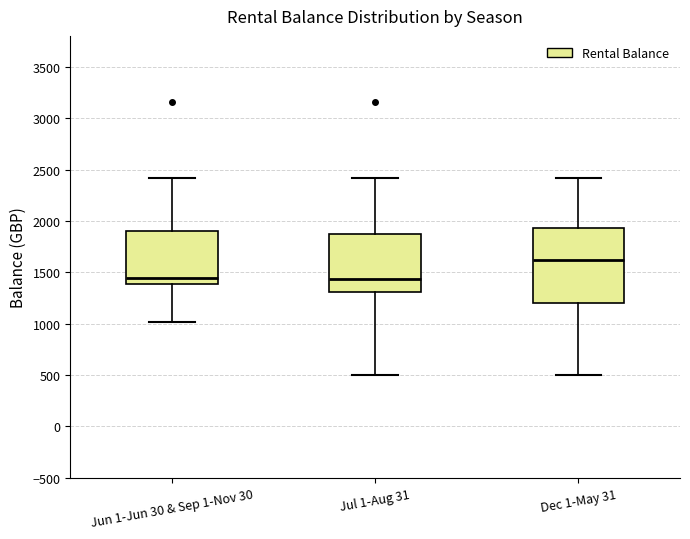

Reading left to right, transcribe this box plot: for each box, give where its median line is, the range the box spans, and where its two whiskers end, as read against the y-axis. The values are not printed on the chart, so give them approximately, as read against the axis.

Jun 1-Jun 30 & Sep 1-Nov 30: median 1450, box 1400 to 1900, whiskers 1000 to 2400
Jul 1-Aug 31: median 1450, box 1300 to 1850, whiskers 500 to 2400
Dec 1-May 31: median 1600, box 1200 to 1950, whiskers 500 to 2400